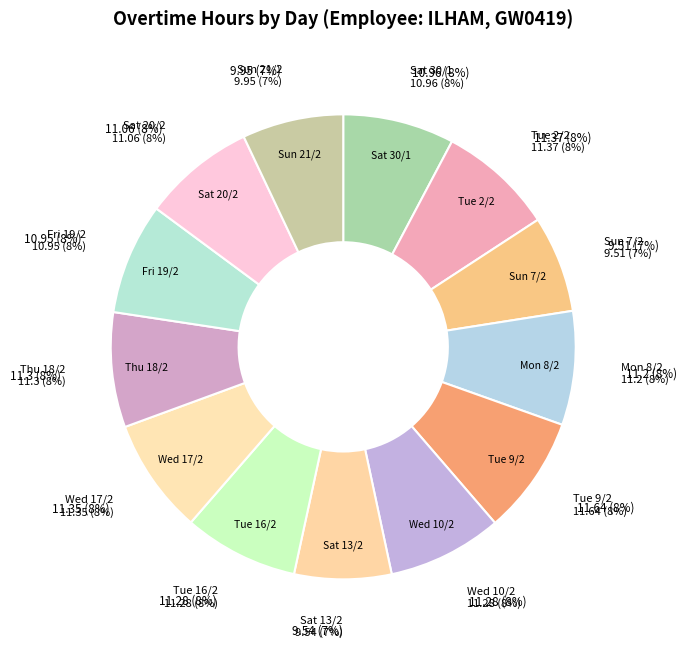

Count the number of slices in the pie.

13